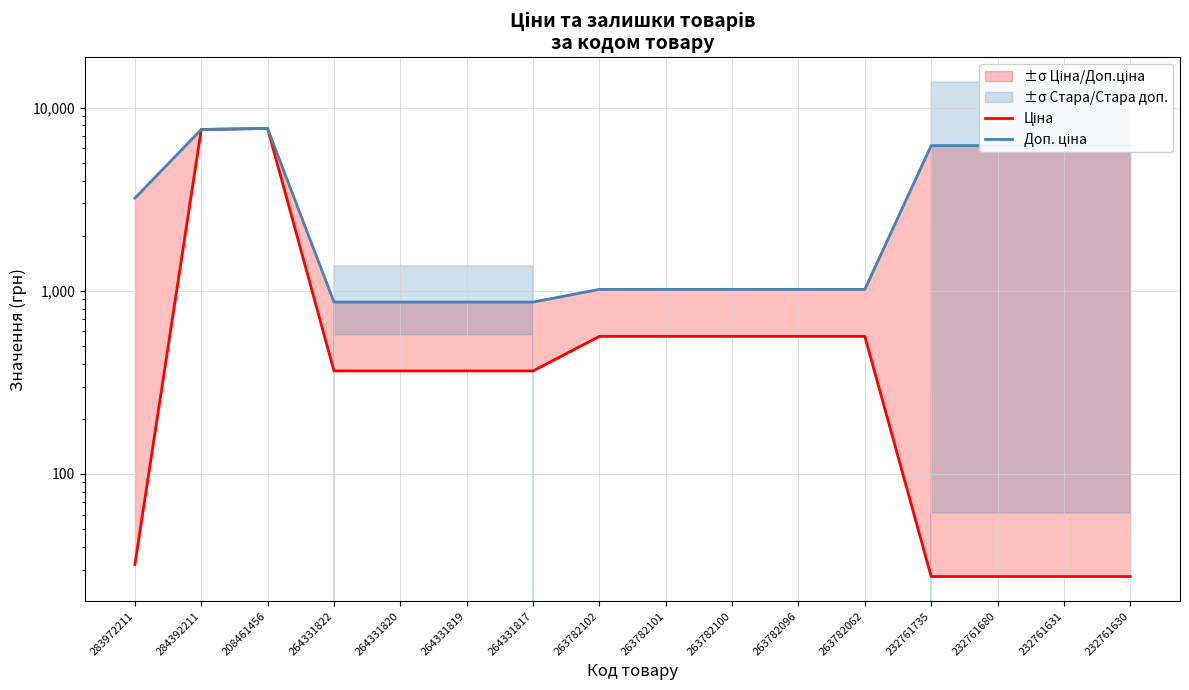

Rank the categories by Доп. ціна value from lowest to highest.

264331822, 264331820, 264331819, 264331817, 263782102, 263782101, 263782100, 263782096, 263782062, 283972211, 232761735, 232761680, 232761631, 232761630, 284392211, 208461456